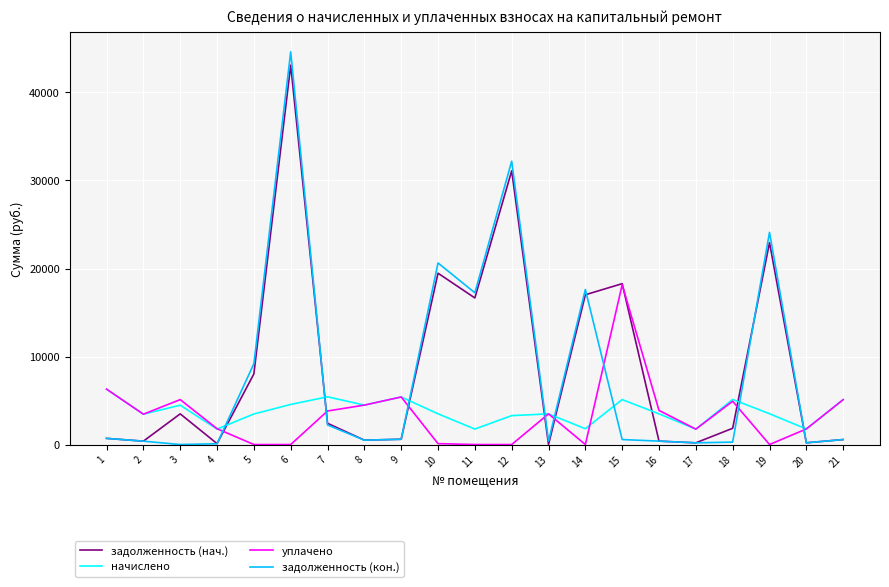

Does the chart have visible grid lines?

Yes